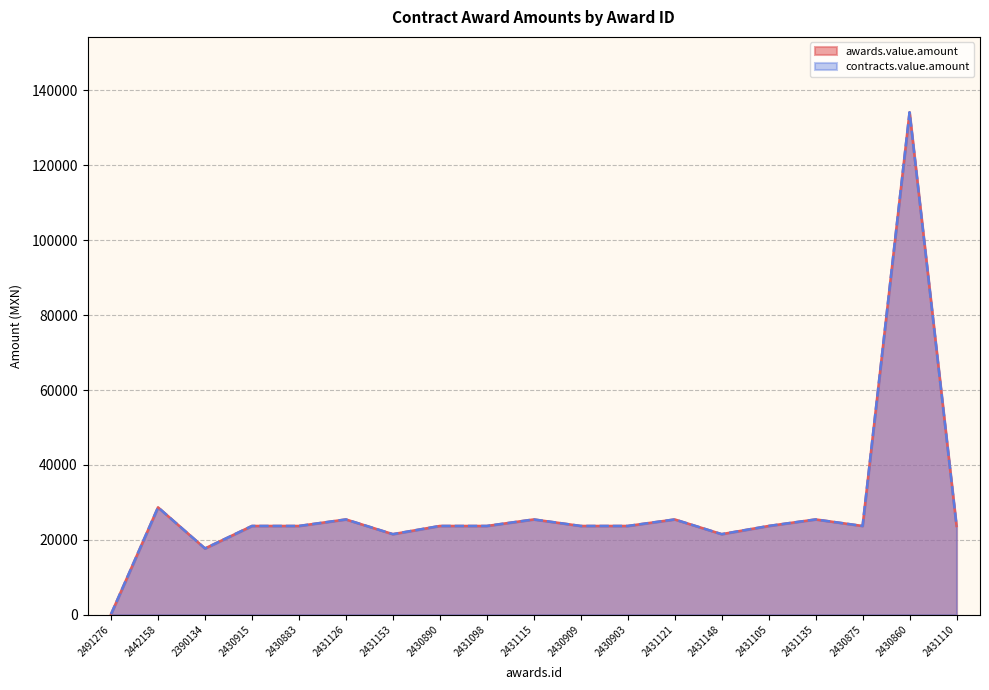

At which label is awards.value.amount closest to 67169?

2442158